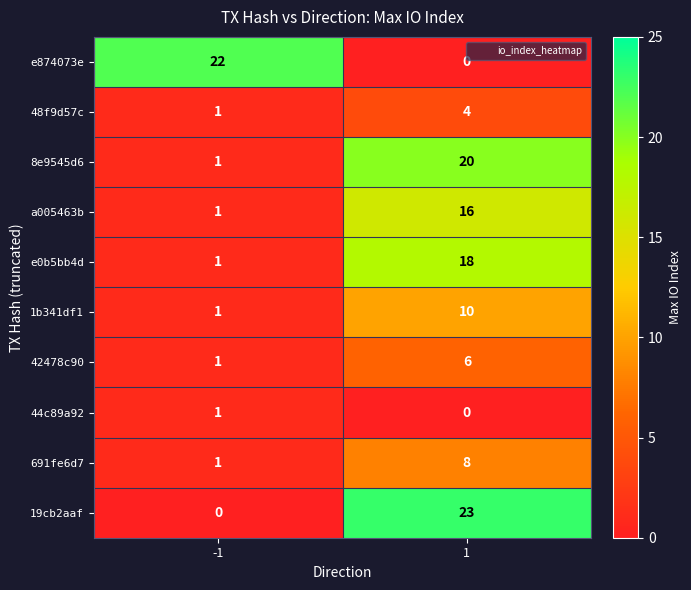

At how many categories does at least one series exceed 13?

2